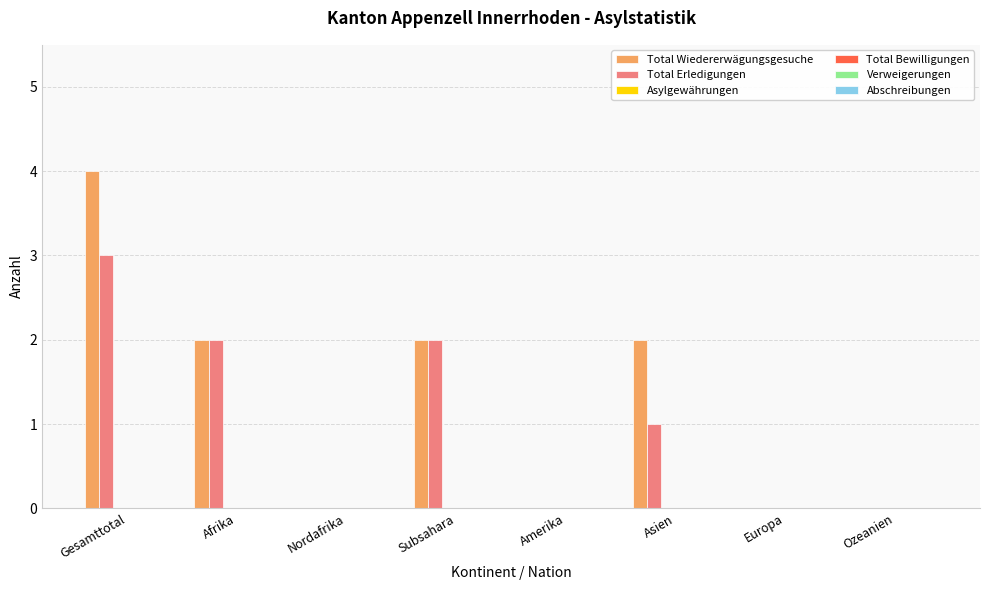

What is the highest value of the Total Erledigungen series?

3